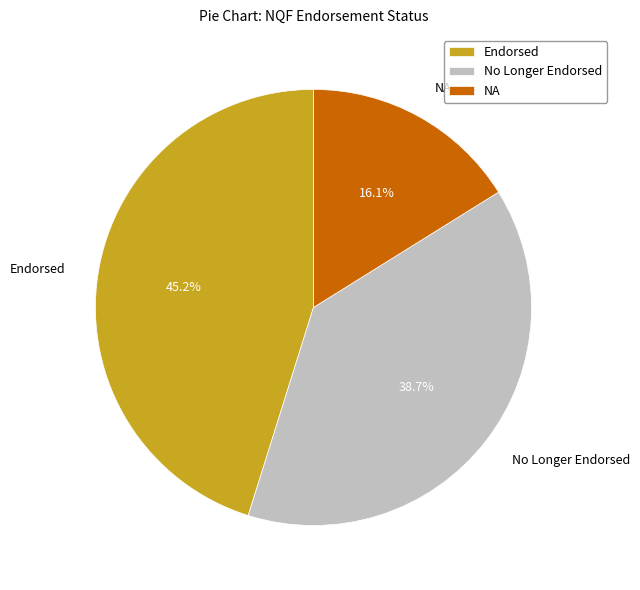

To the nearest percent, what percentage of the pie is NA?

16%